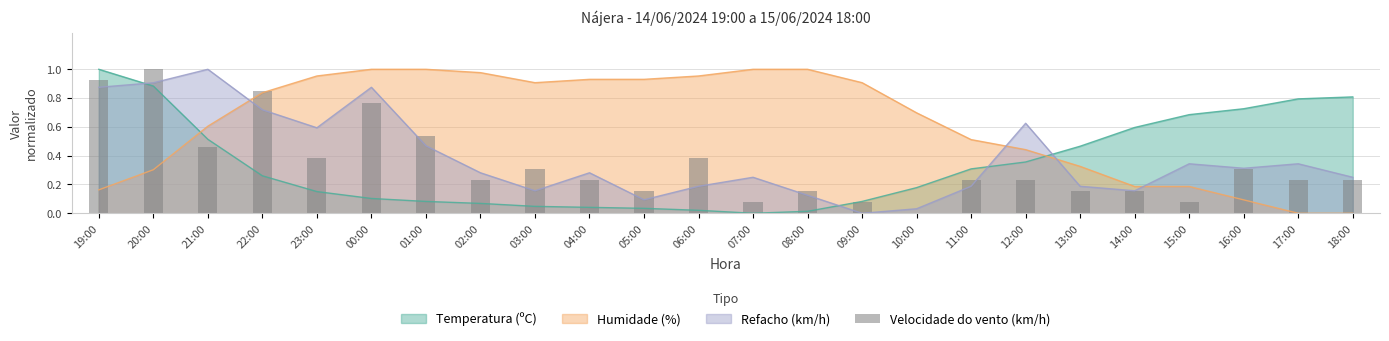

The chart shows a value of 0.0 at 10:00. True or false?

True